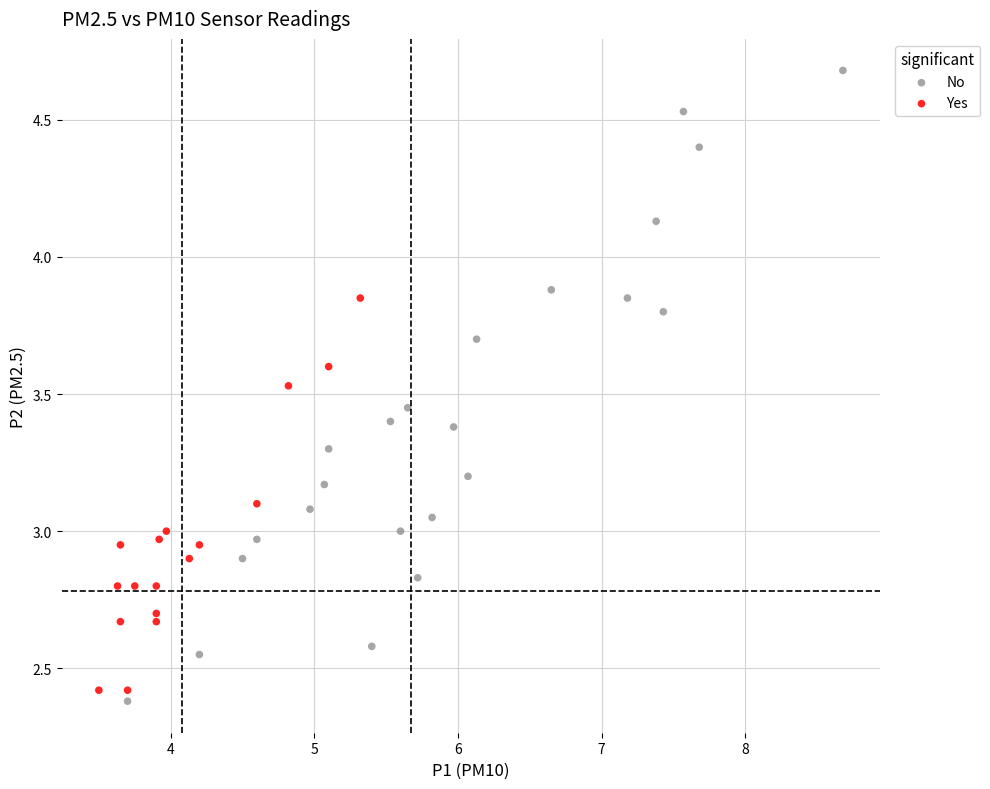

Which series has the widest spread of Y values?

No